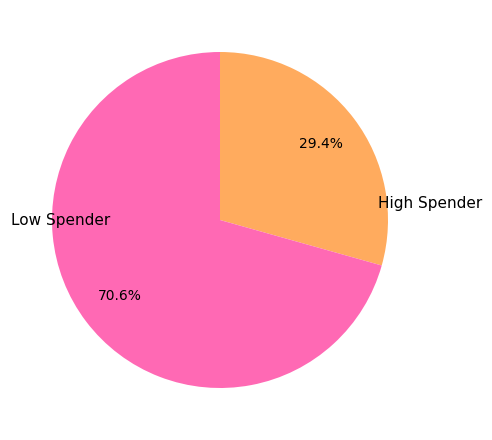

Is there any slice that represents more than half of the pie?

Yes